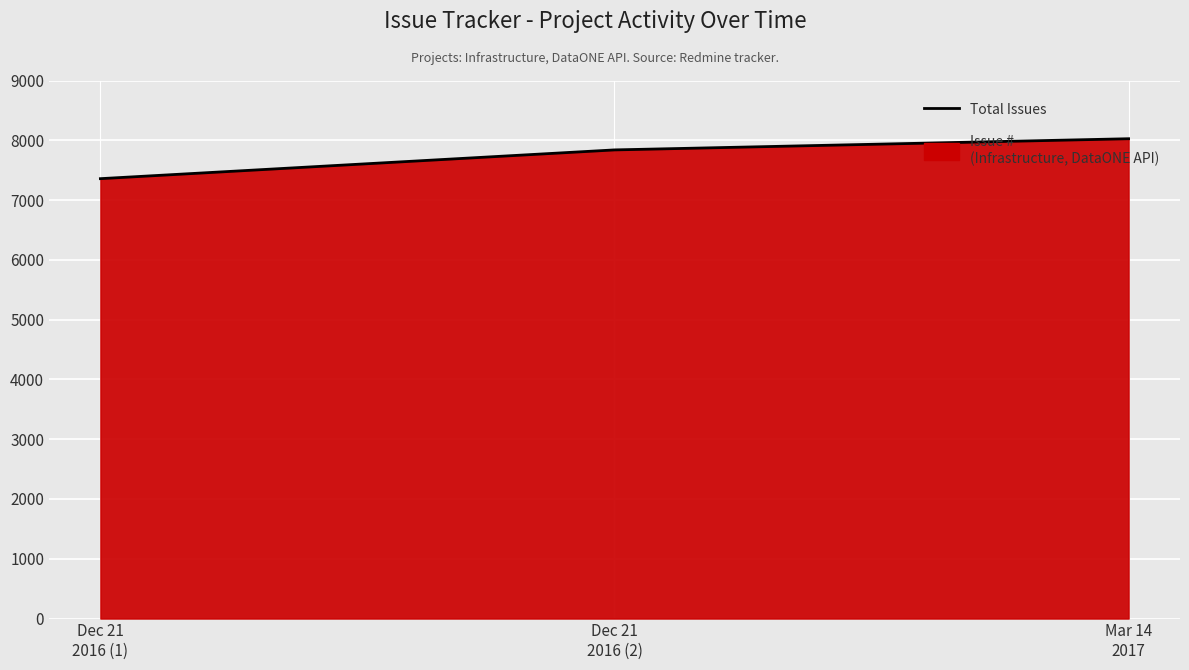

What is the value of the 1st point from the left?

7358